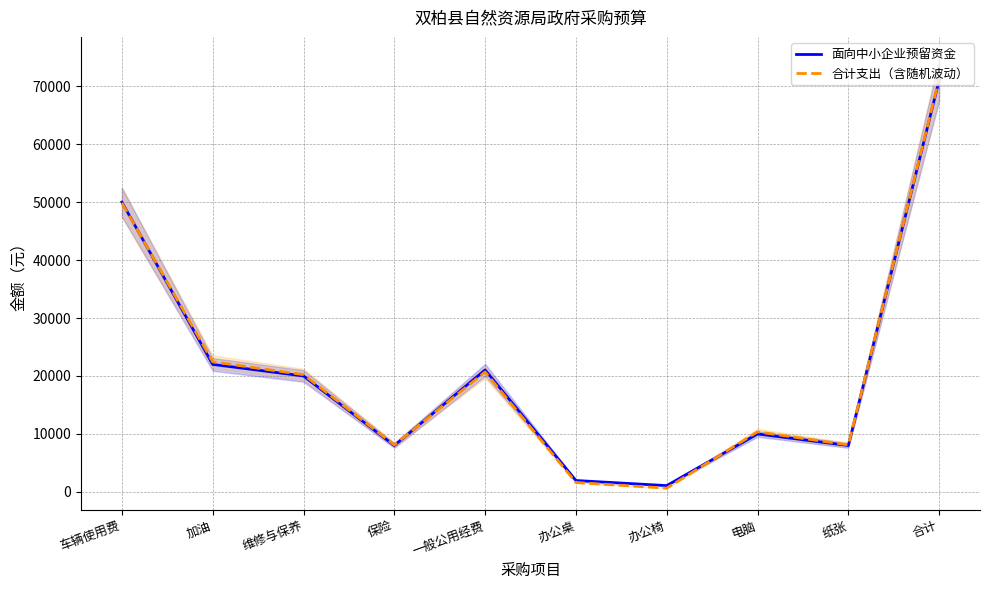

At which category does 面向中小企业预留资金 reach its first local peak?

一般公用经费